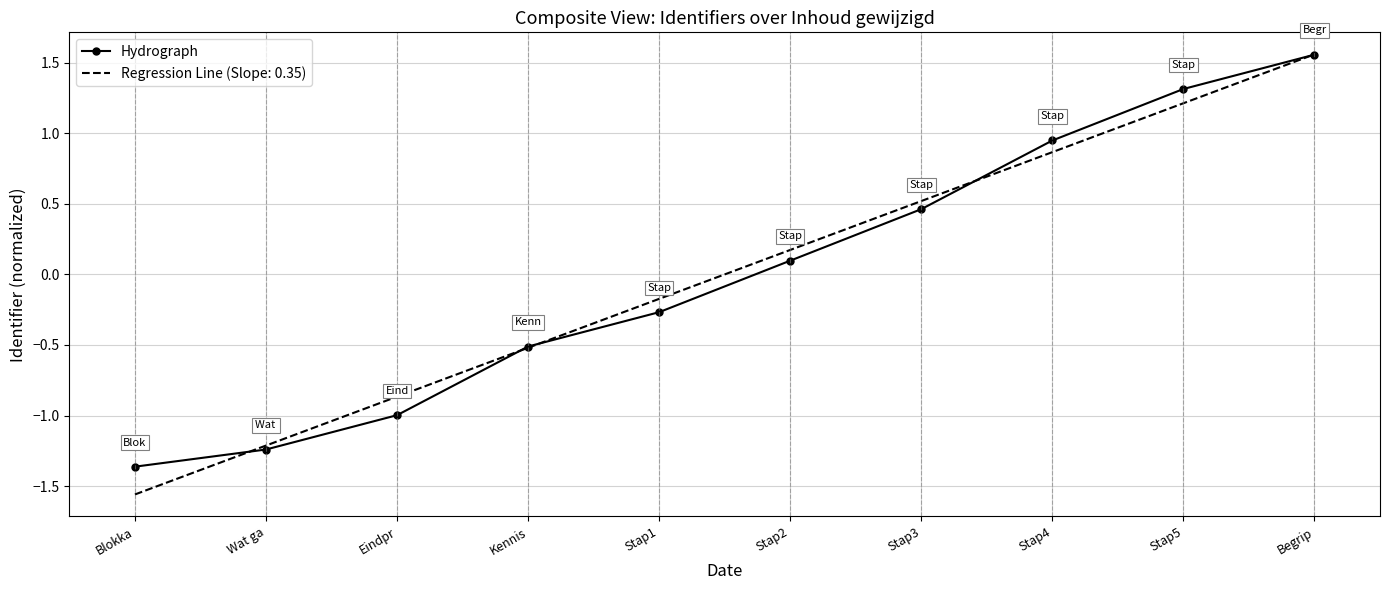

Which has a higher value, Wat ga or Stap3?

Stap3